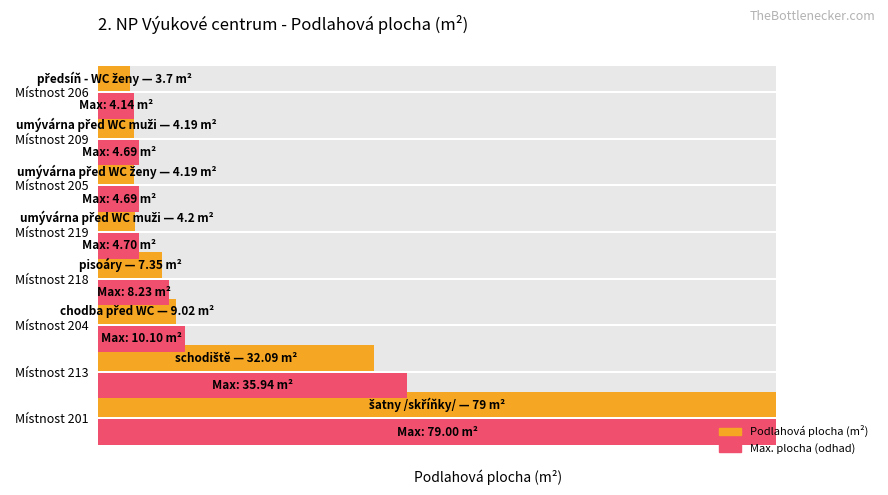

What is the minimum value for Podlahová plocha (m²)?

3.7